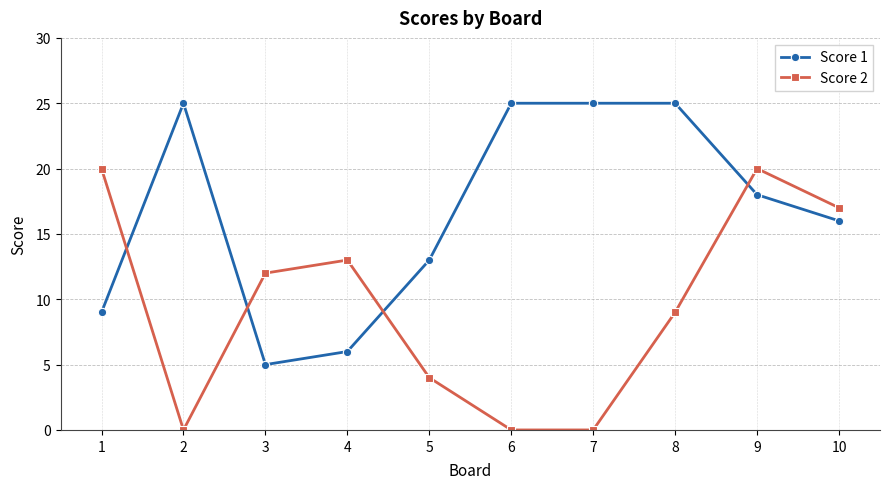

True or false: Score 1 and Score 2 intersect in this chart.

True